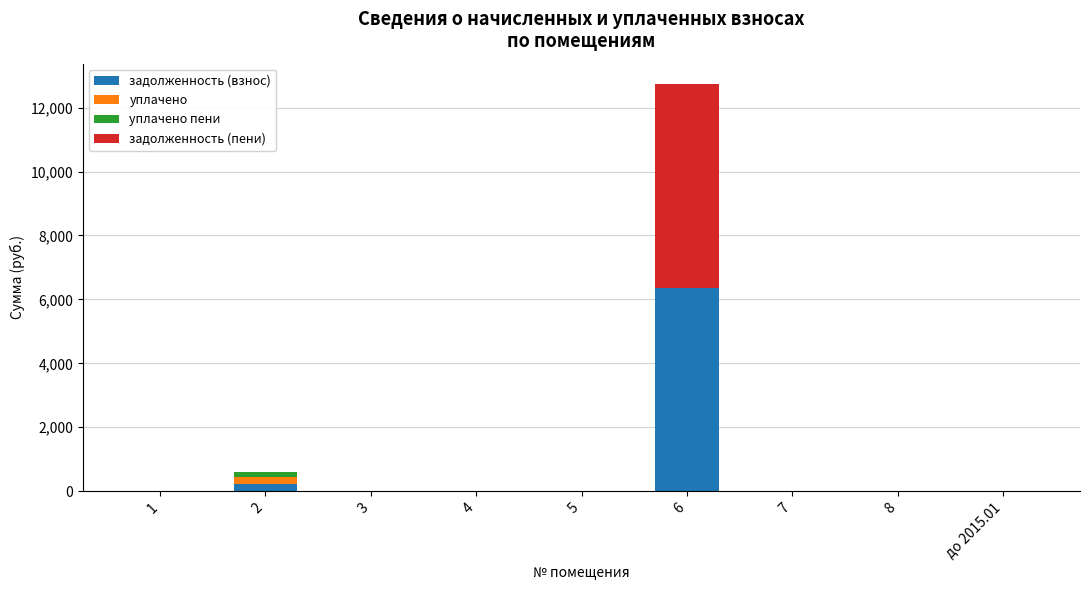

The задолженность (взнос) series shows 0.0 at 8. True or false?

True